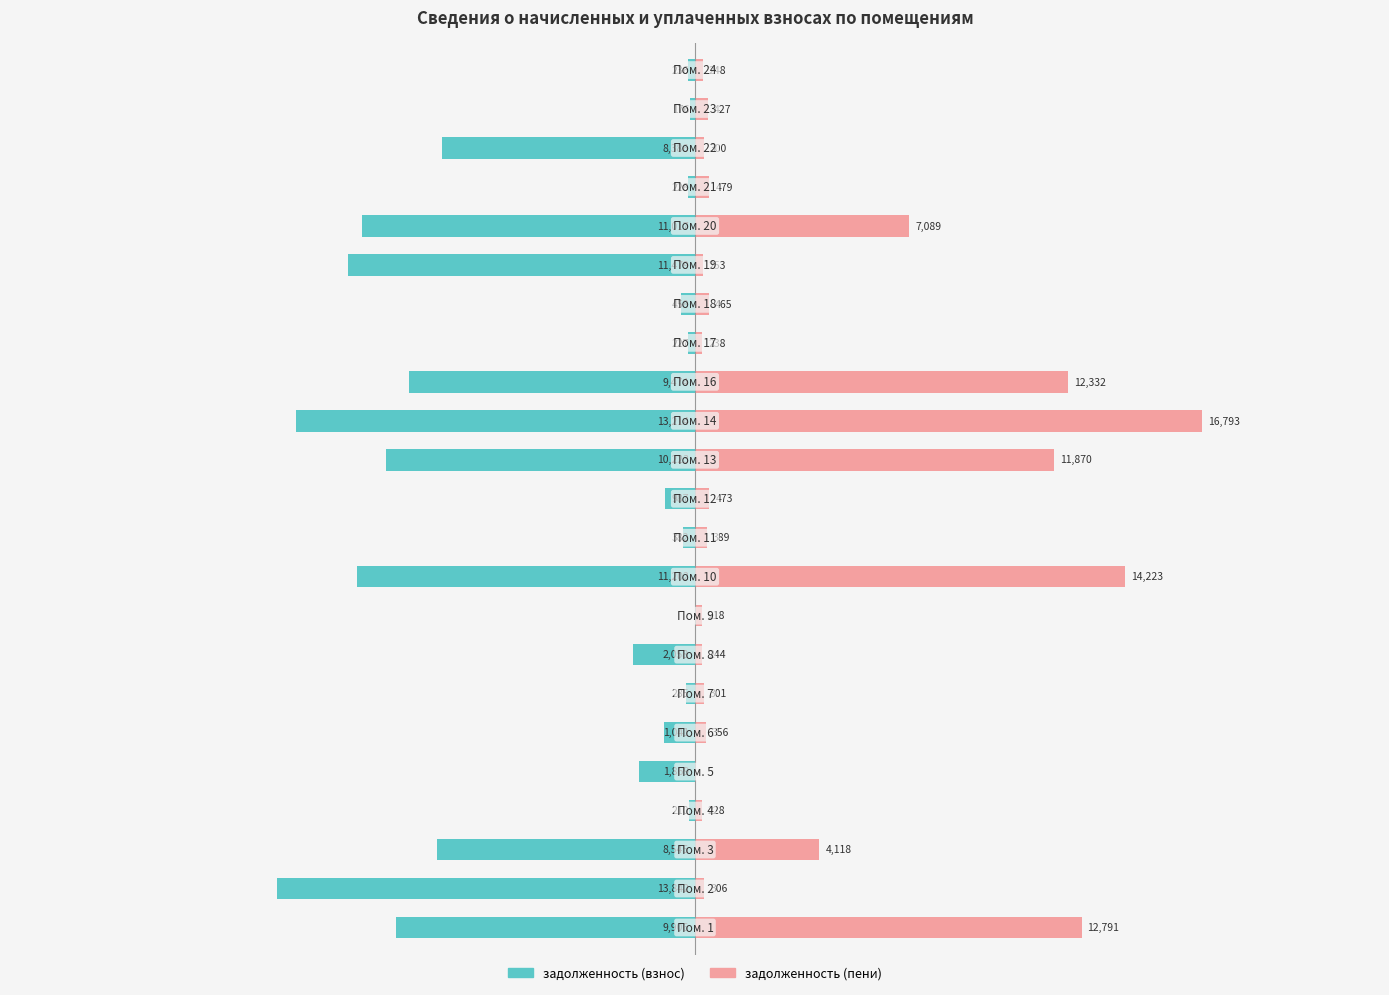

What are all the series names shown in the legend?

задолженность (взнос), задолженность (пени)